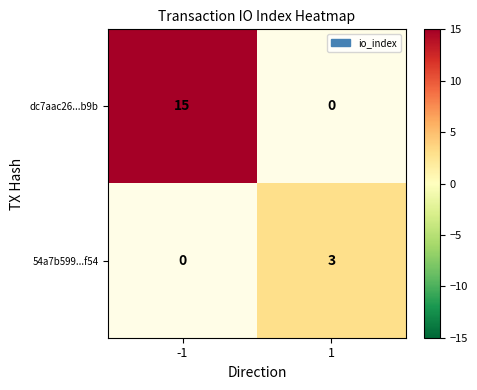

What is the maximum value shown in the chart?

15.0